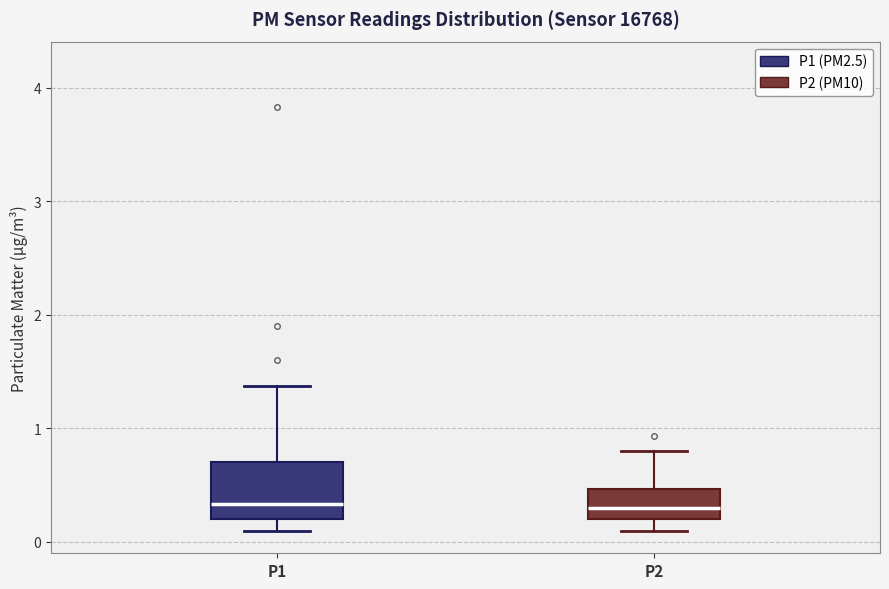

Reading left to right, read every box against the y-axis: the position of its median line, the range the box covers, and the ends of its whiskers. The values are not printed on the chart, so give them approximately, as read against the axis.

P1: median 0.3, box 0.2 to 0.7, whiskers 0.1 to 1.4
P2: median 0.3, box 0.2 to 0.5, whiskers 0.1 to 0.8